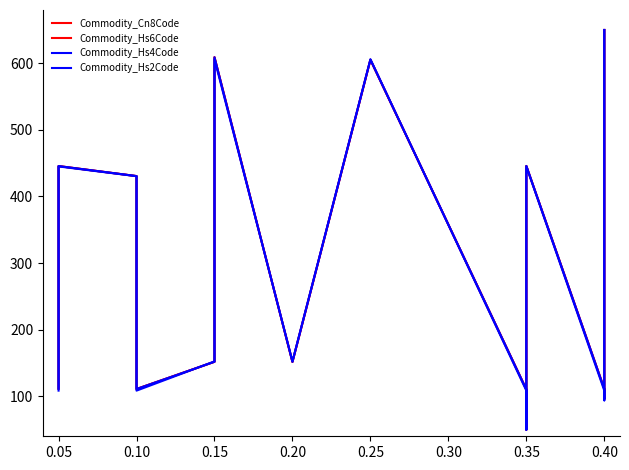

What is the lowest value of the Commodity_Cn8Code series?

50.0